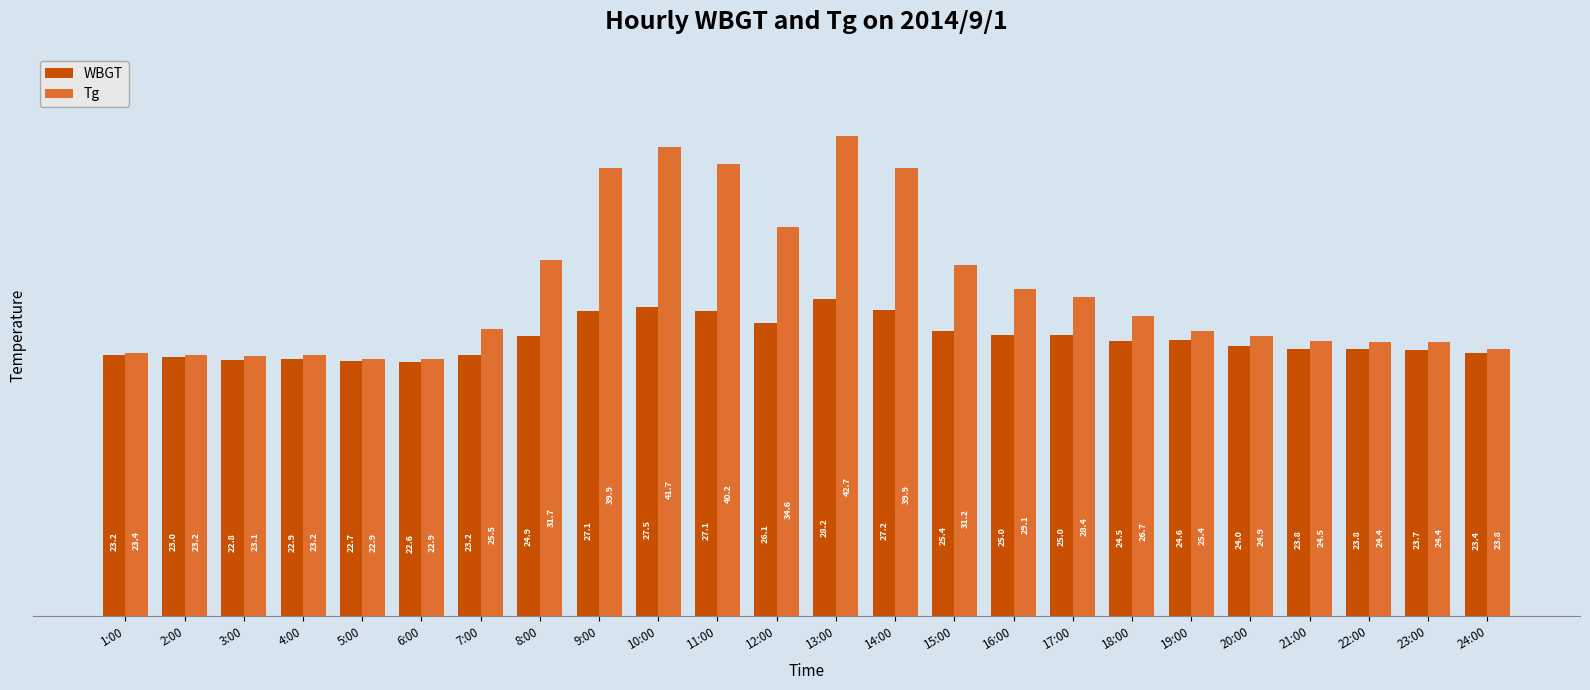

The WBGT series shows 40.8 at 20:00. True or false?

False